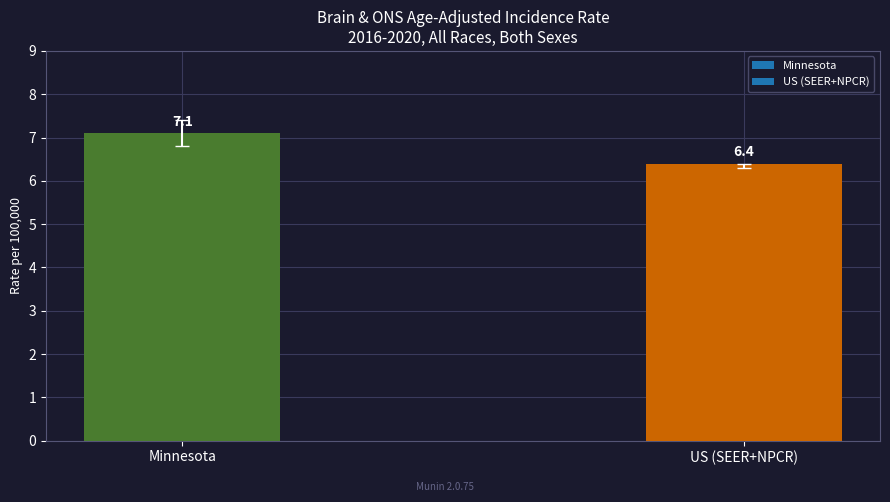

List the labels in order of value, smallest first.

US (SEER+NPCR), Minnesota